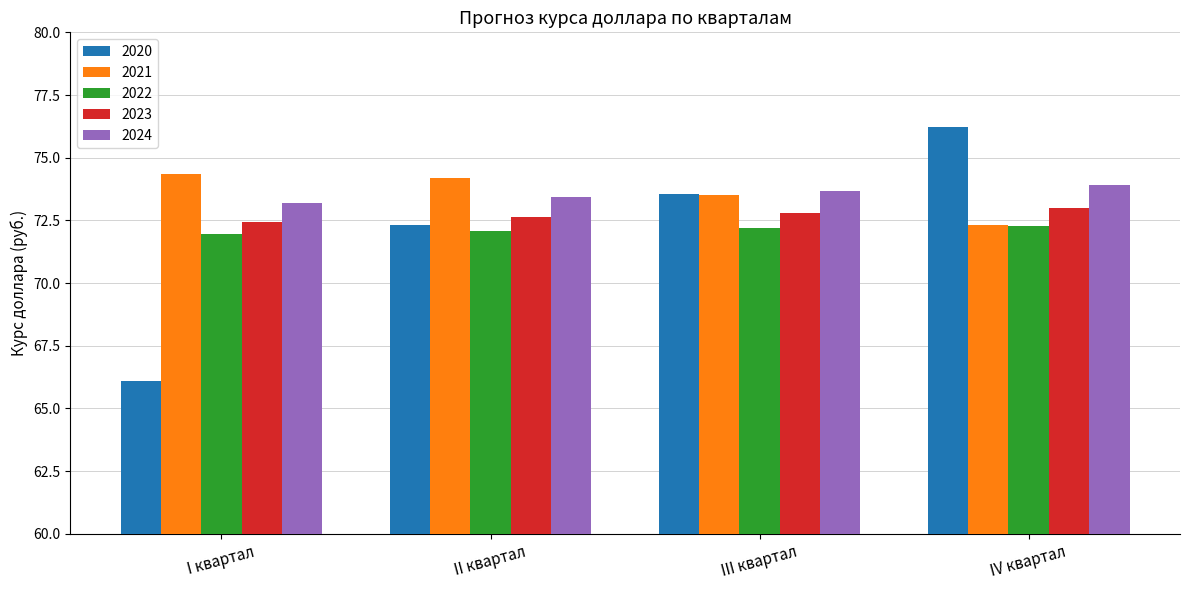

What is the smallest value displayed?

66.1